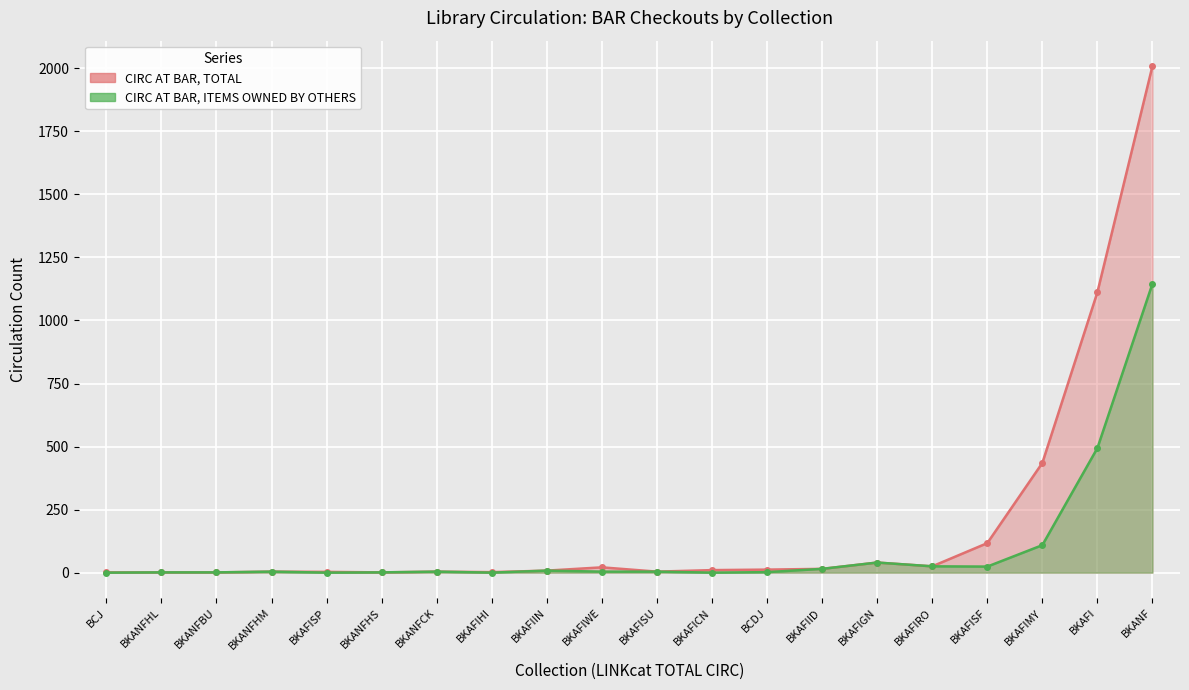

The CIRC AT BAR, ITEMS OWNED BY OTHERS series shows 0 at BKAFICN. True or false?

True